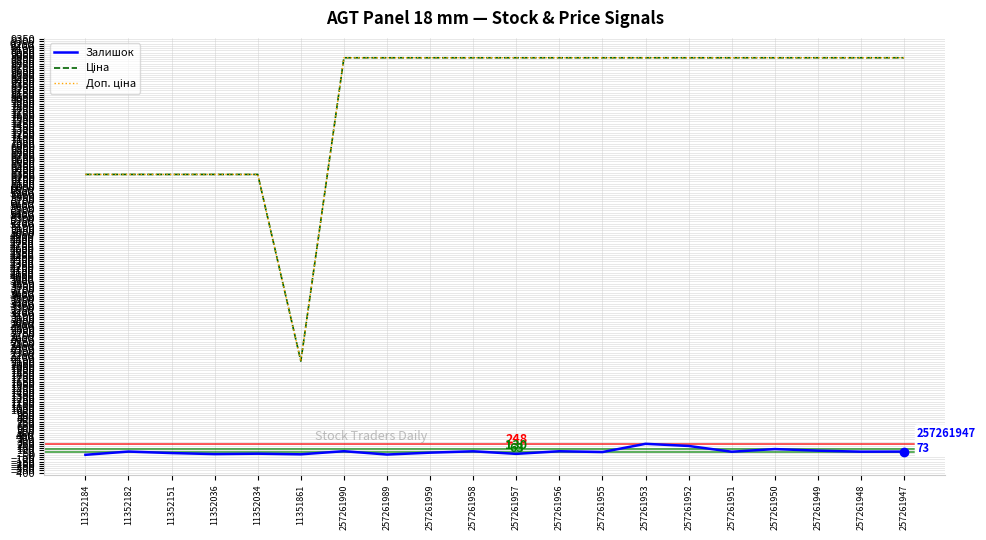

Is it true that Залишок equals 17.0 at 11352036?

True